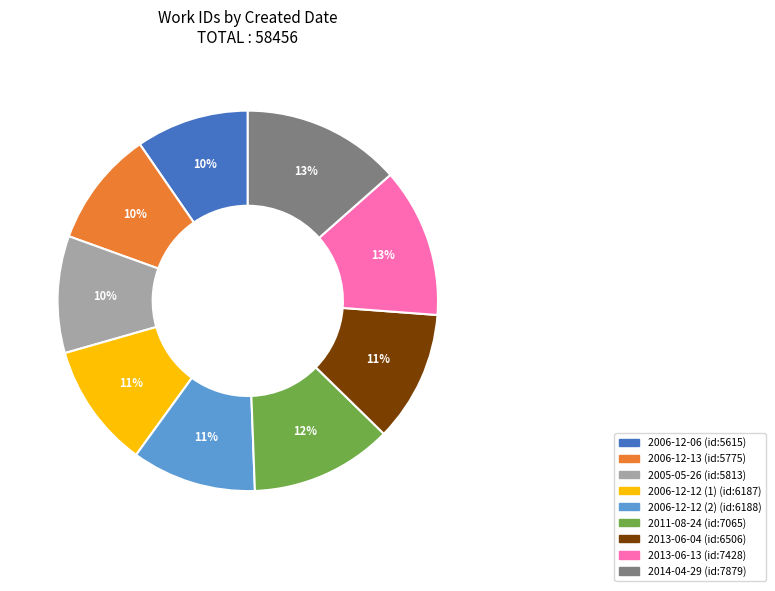

How many segments does this pie chart have?

9